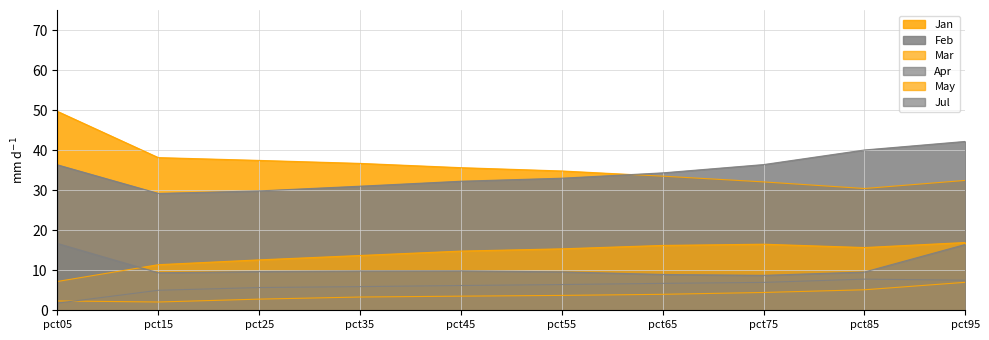

What is the value of the May point at the 4th from the left?

13.7